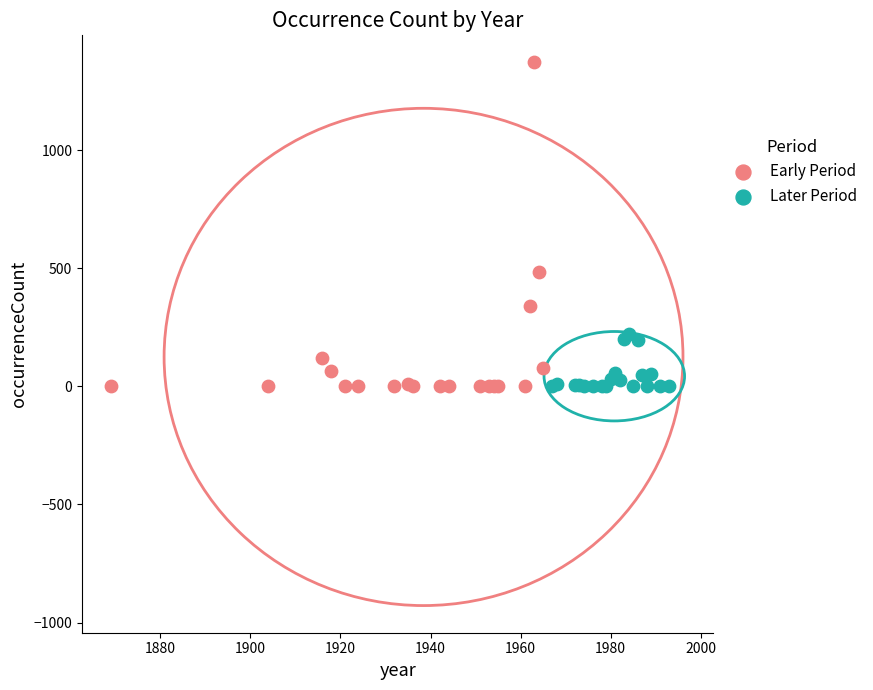

Which series contains the highest Y value?

Early Period